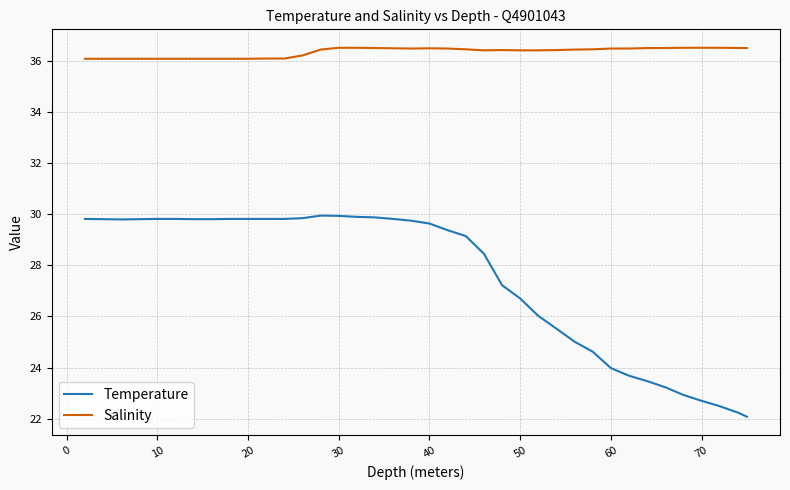

What is the lowest value of the Temperature series?

22.1